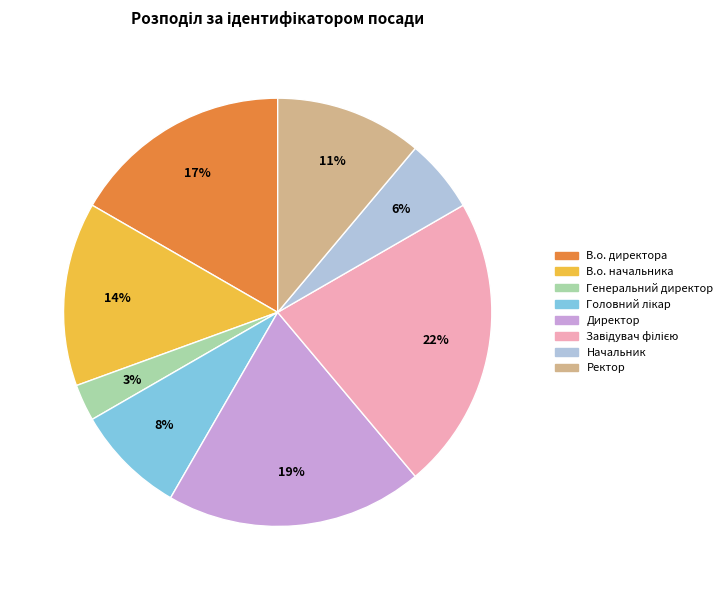

To the nearest percent, what is the difference between the largest and smallest slice percentages?

19%